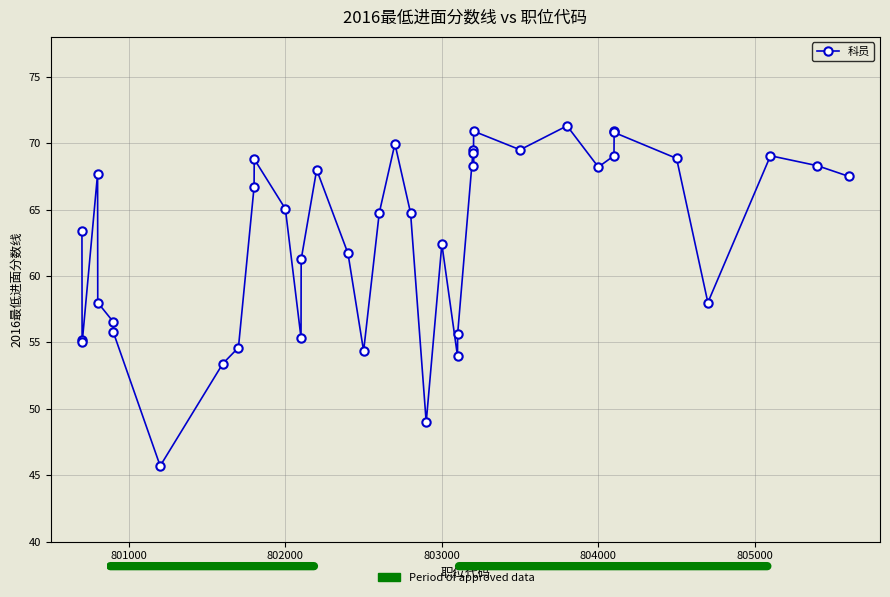

What is the sum of all values?

2516.3